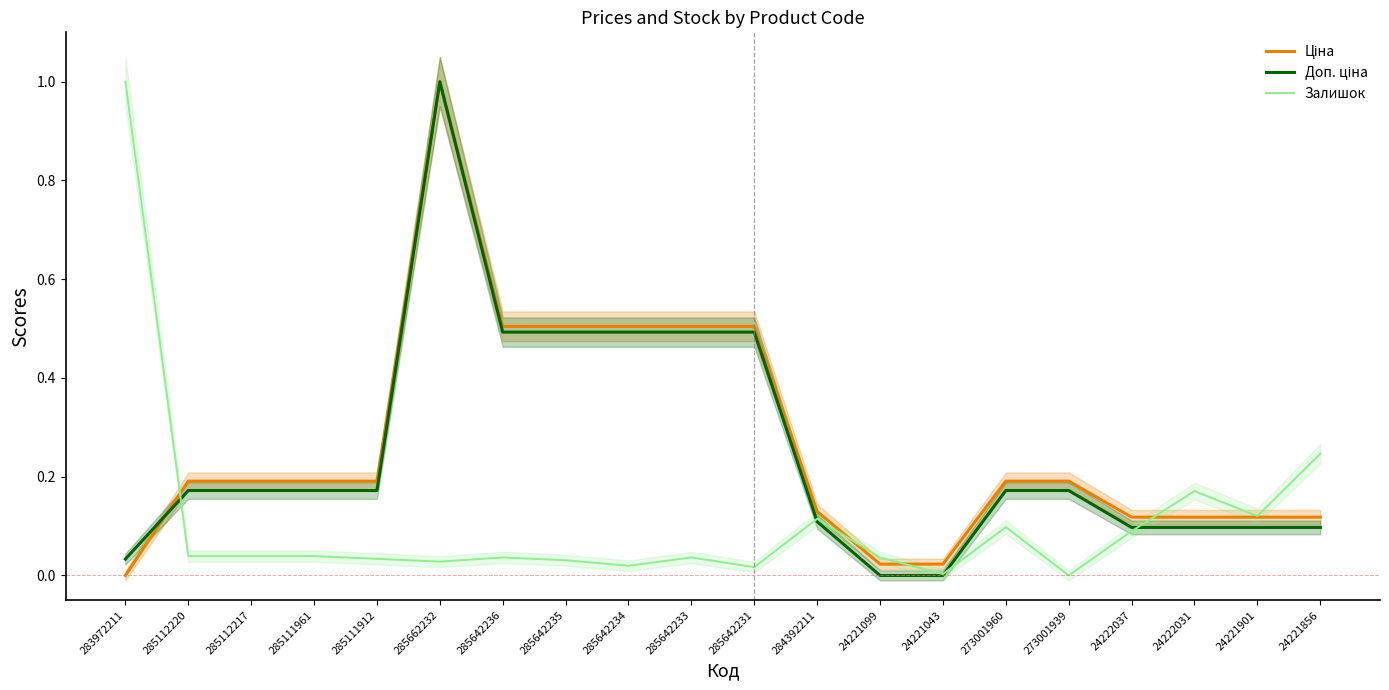

How many times do Ціна and Доп. ціна cross each other?

1